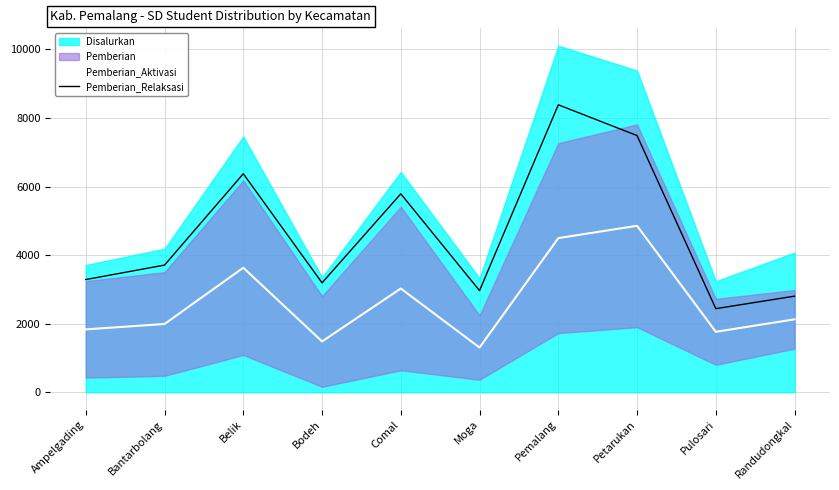

What is the sum of all Pemberian_Aktivasi values?

26505.5